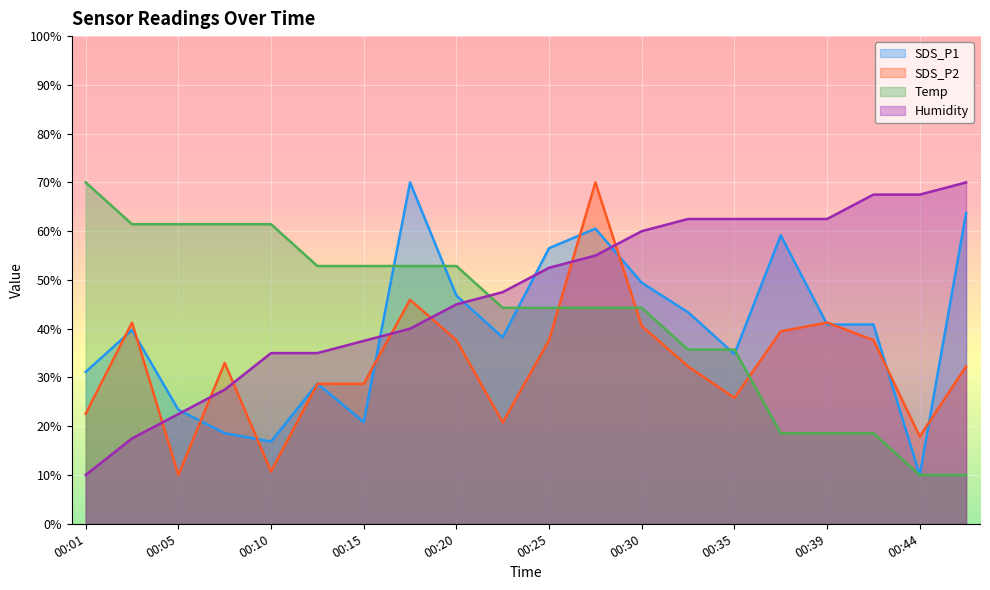

What is the maximum value for SDS_P2?

70.0